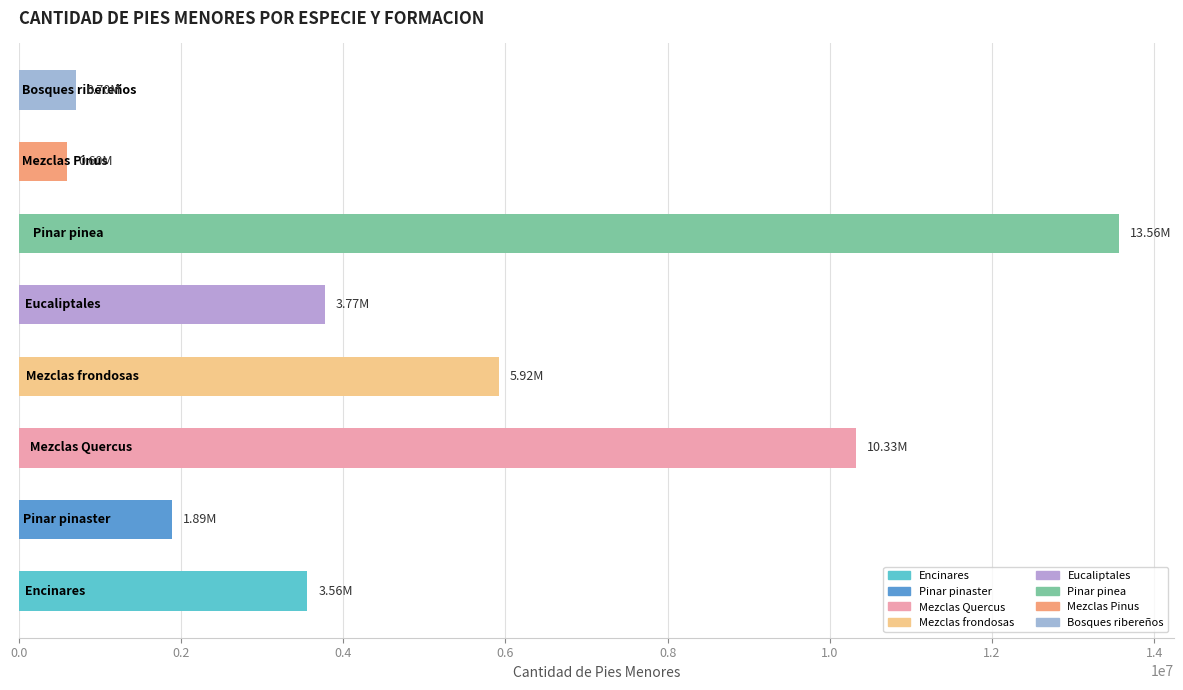

What is the average value?

5041890.2